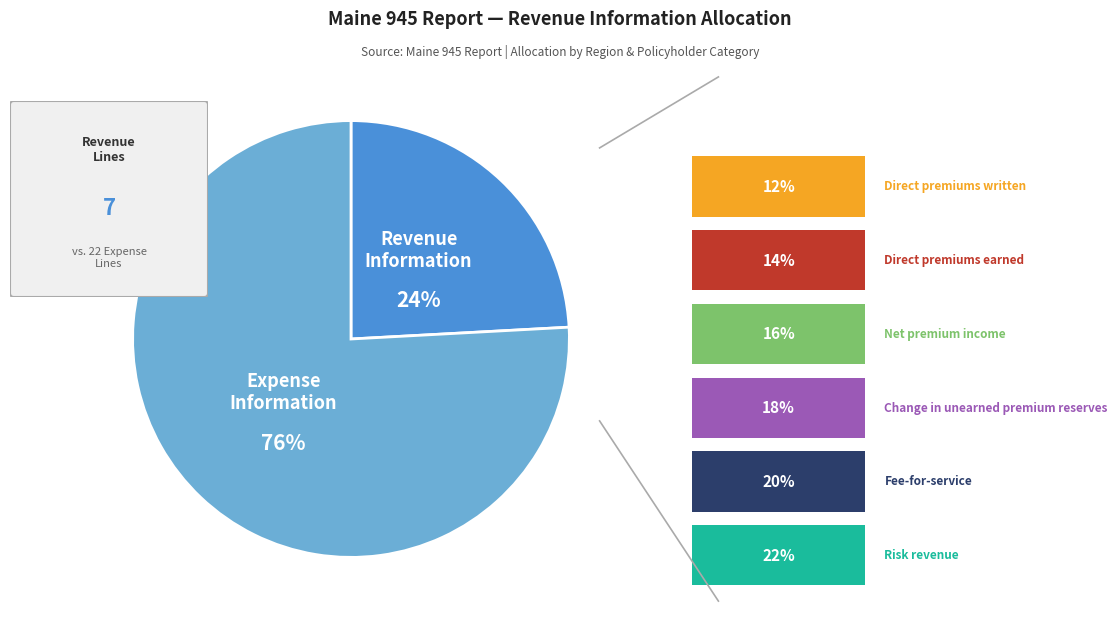

Is there any slice that represents more than half of the pie?

Yes